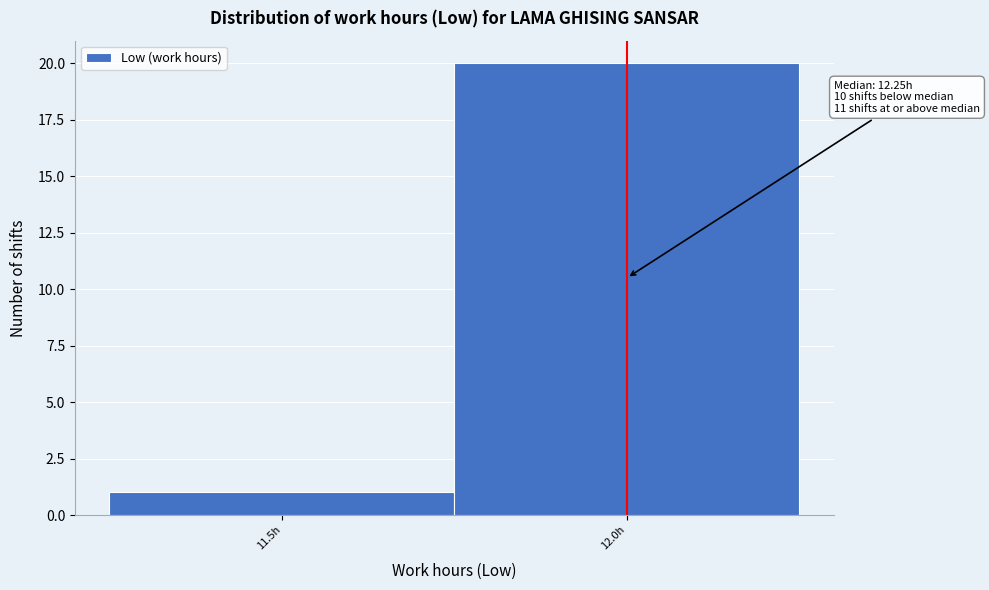

Reading left to right, what are all the values shown in this chart?

1	20